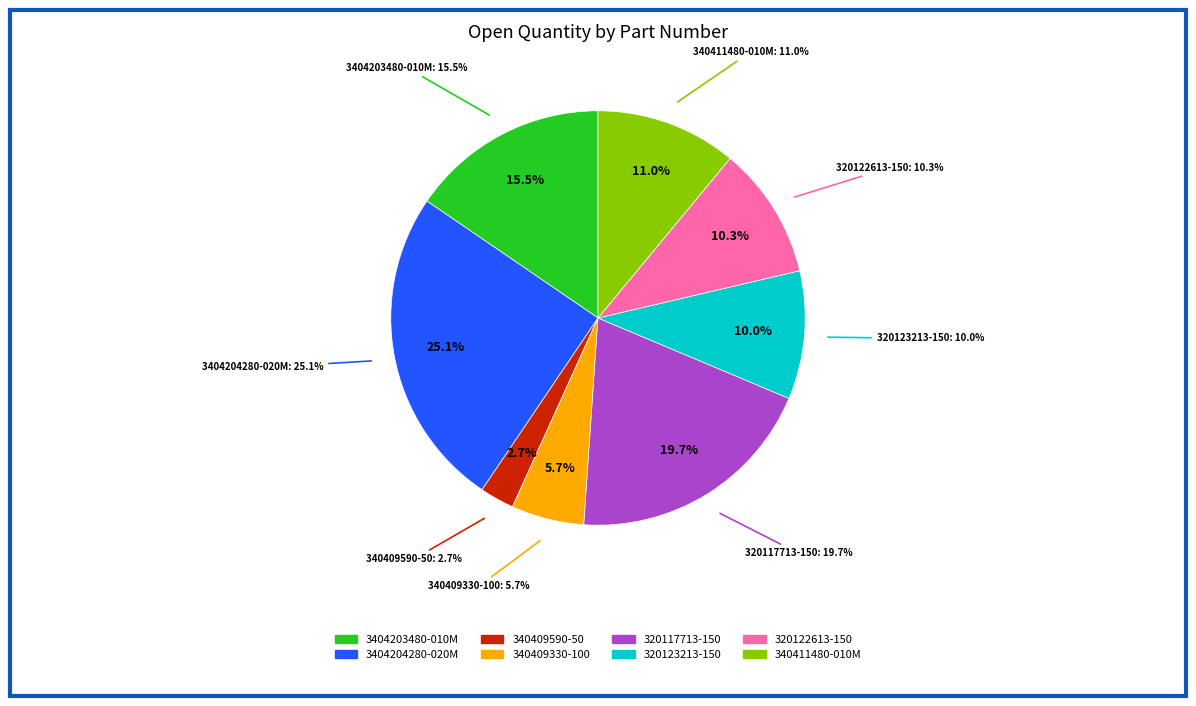

Is 340409330-100 the majority of the pie?

No